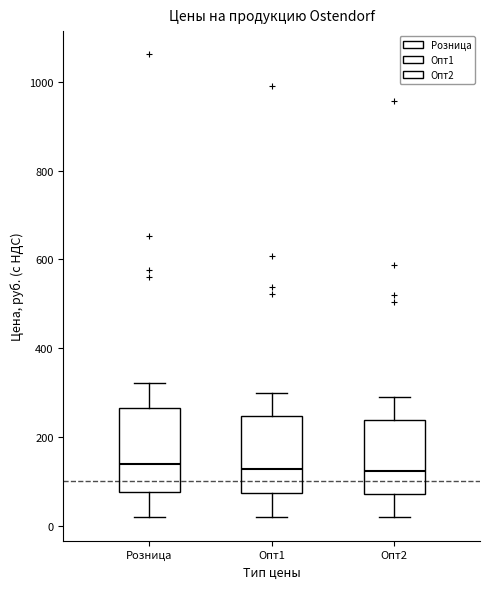

Where is the upper edge of the box for Опт2 on the y-axis? The values are not printed on the chart, so give them approximately, as read against the axis.

240